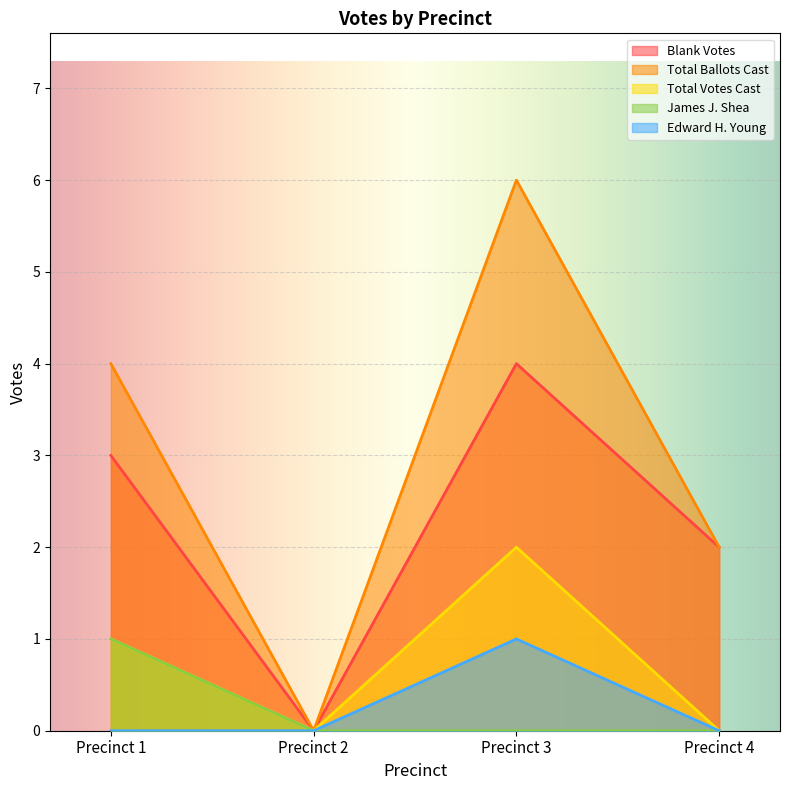

Rank the series at Precinct 1 from lowest to highest value.

Edward H. Young, Total Votes Cast, James J. Shea, Blank Votes, Total Ballots Cast